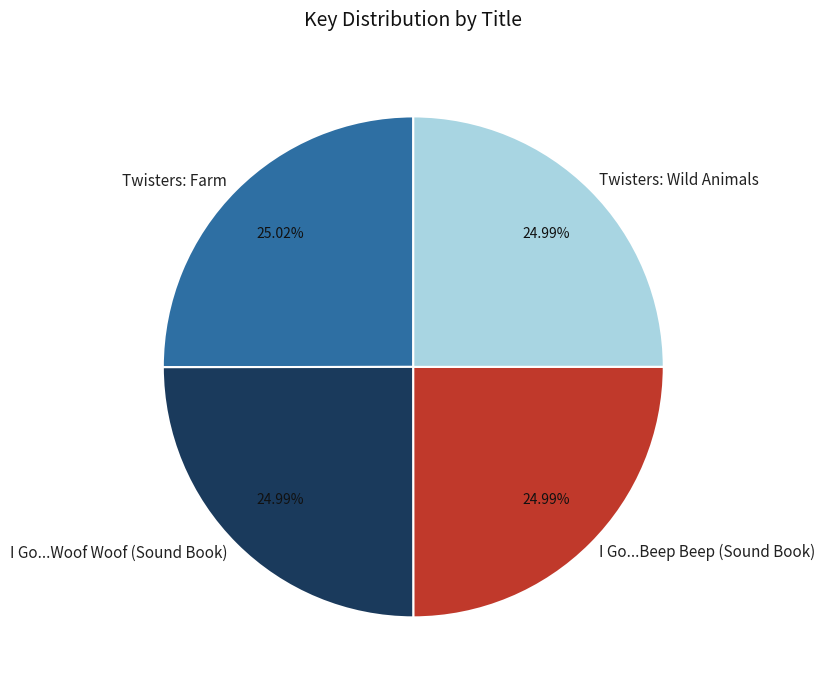

What is the ratio of the value at Twisters: Farm to the value at I Go...Beep Beep (Sound Book)?

1.0